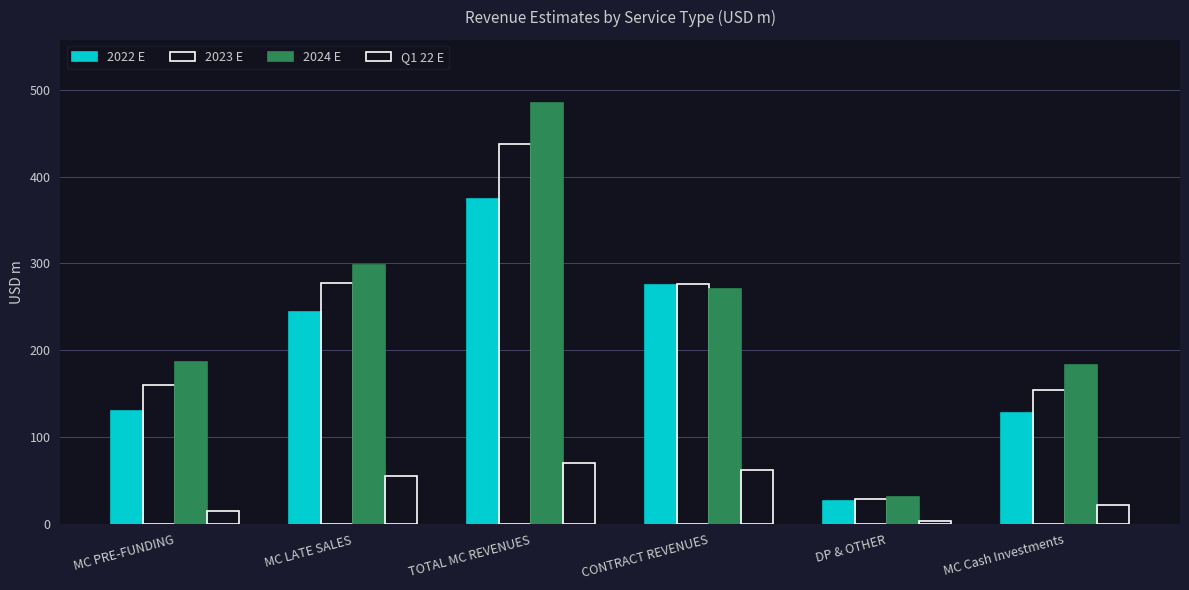

What is the label of the 1st bar from the left?

MC PRE-FUNDING